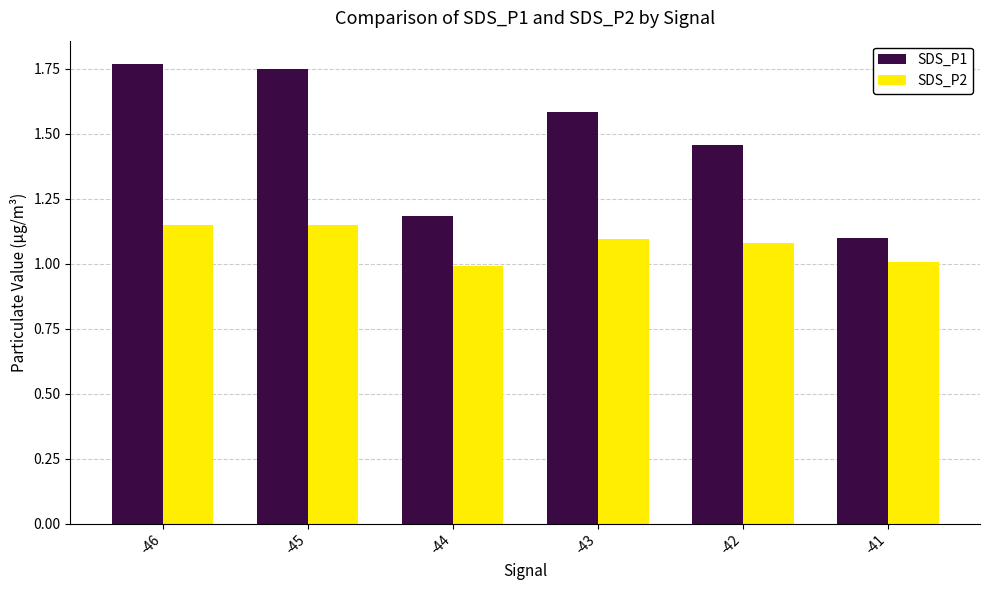

Rank the series by their average value, from highest to lowest.

SDS_P1, SDS_P2